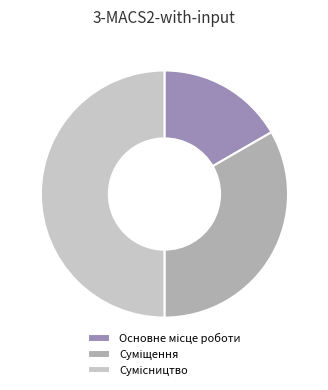

Rank the categories by value from lowest to highest.

Основне місце роботи, Суміщення, Сумісництво